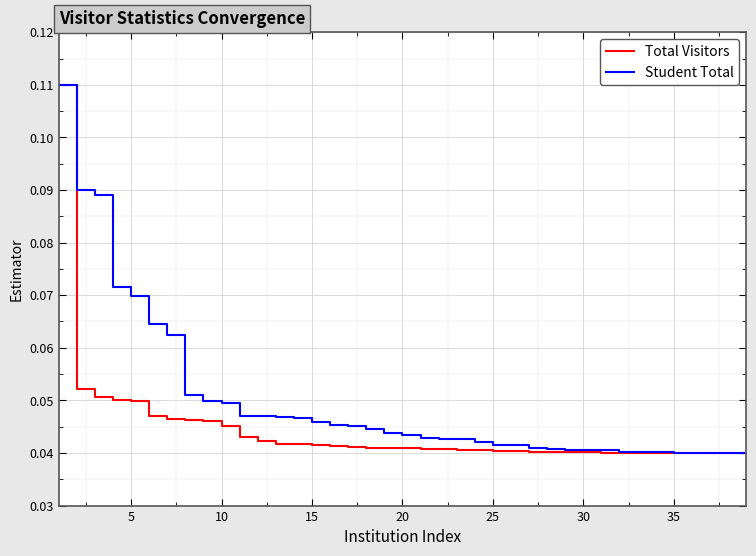

What are all the series names shown in the legend?

Total Visitors, Student Total